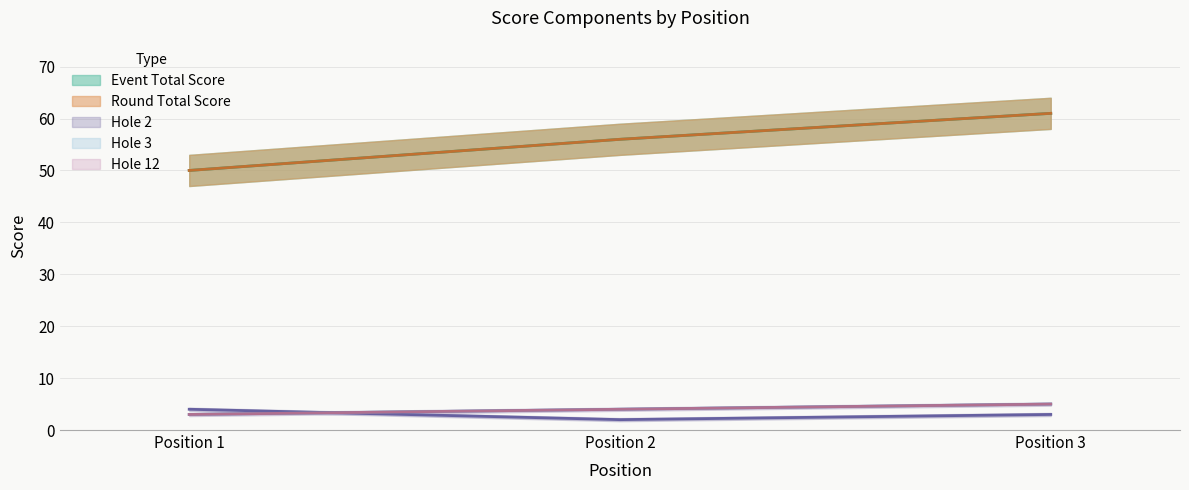

The value of hole_2 at Position 1 is 2. True or false?

False